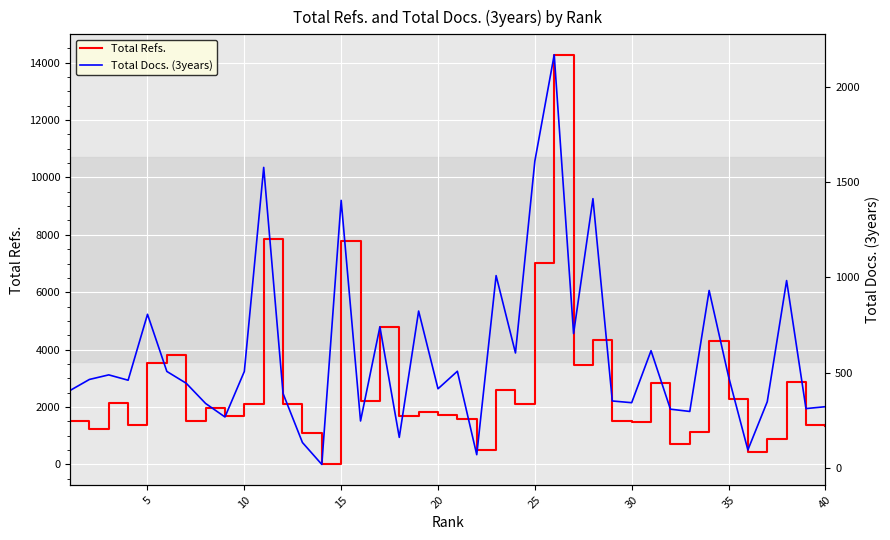

How many lines are shown in the chart?

2